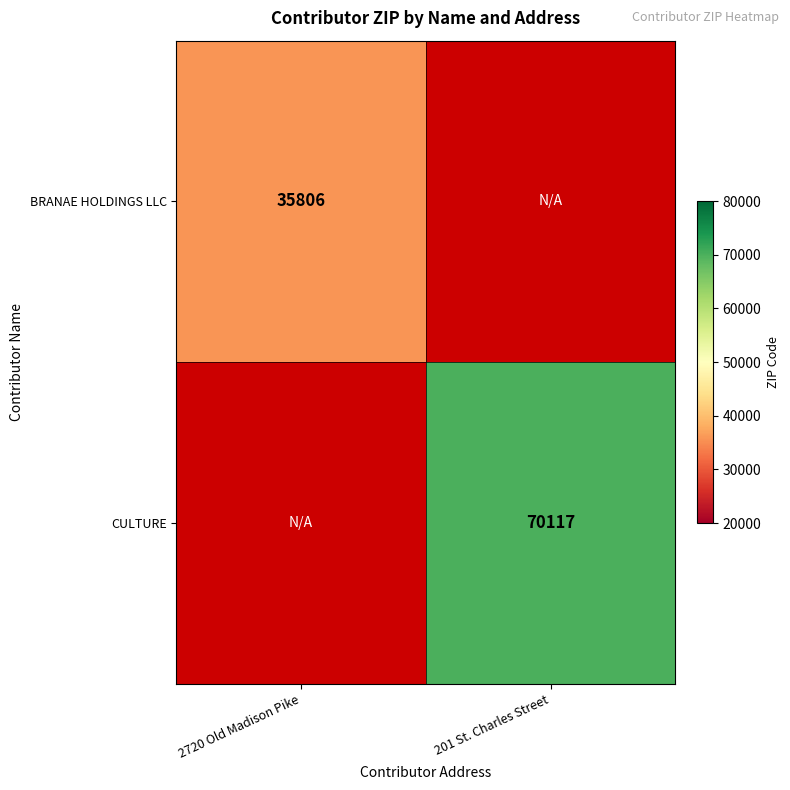

Which series has the largest range (max minus min)?

BRANAE HOLDINGS LLC